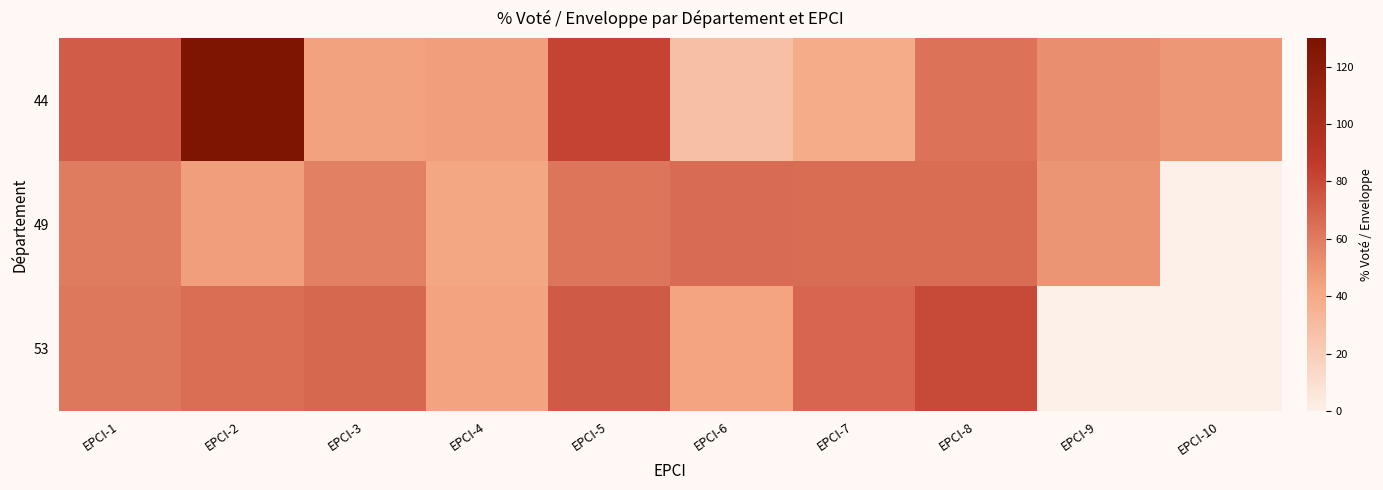

Rank the series by their maximum value, from lowest to highest.

49, 53, 44